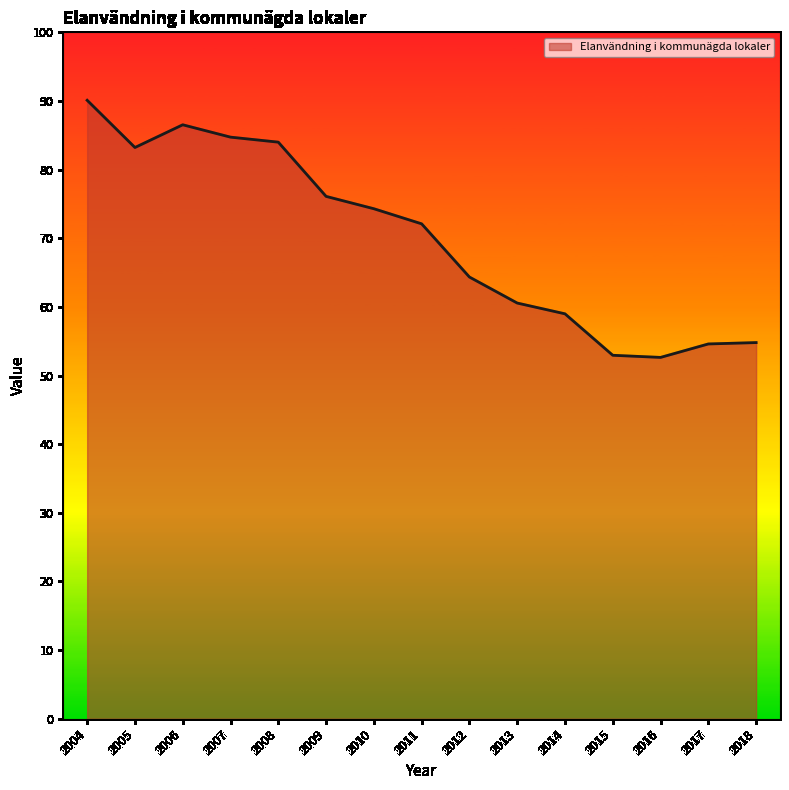

What is the minimum value shown in the chart?

52.6